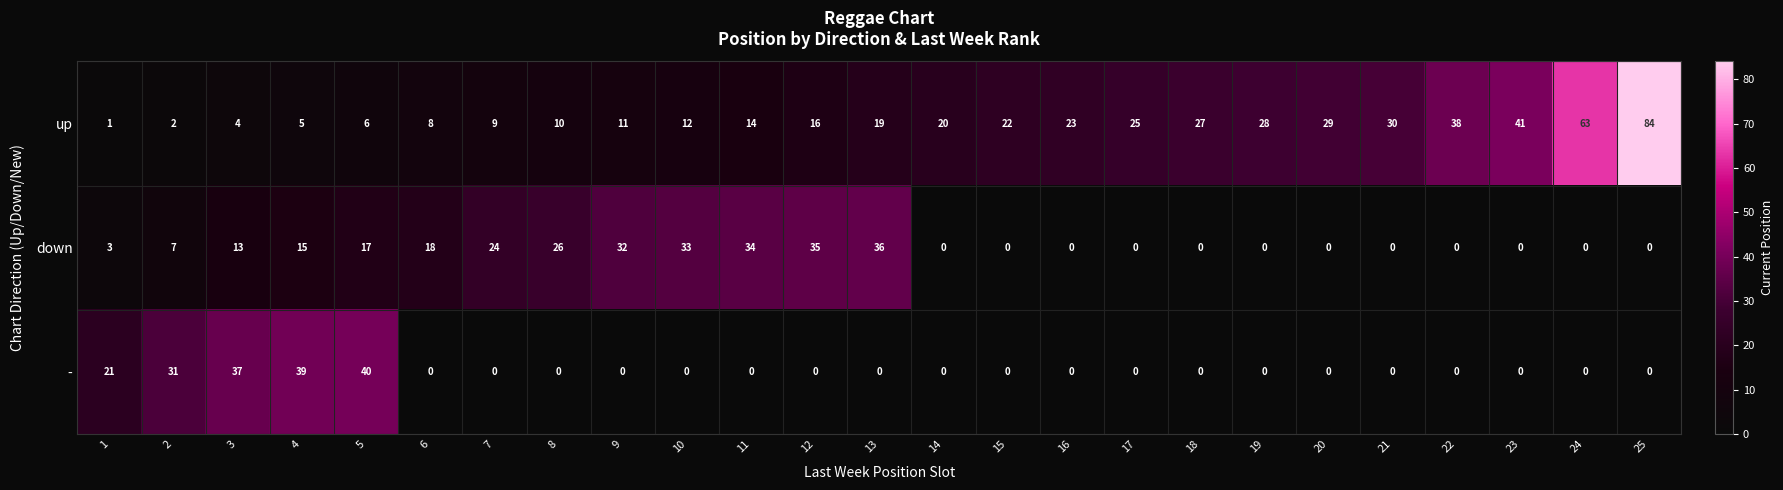

What is the sum of all down values?

293